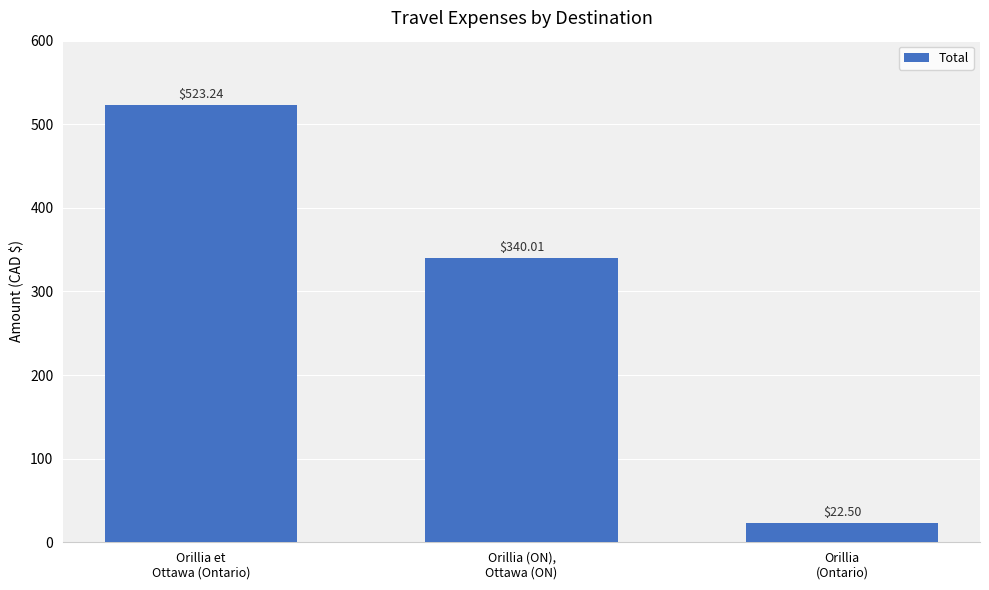

What is the change in value from Orillia (ON),
Ottawa (ON) to Orillia
(Ontario)?

-317.5